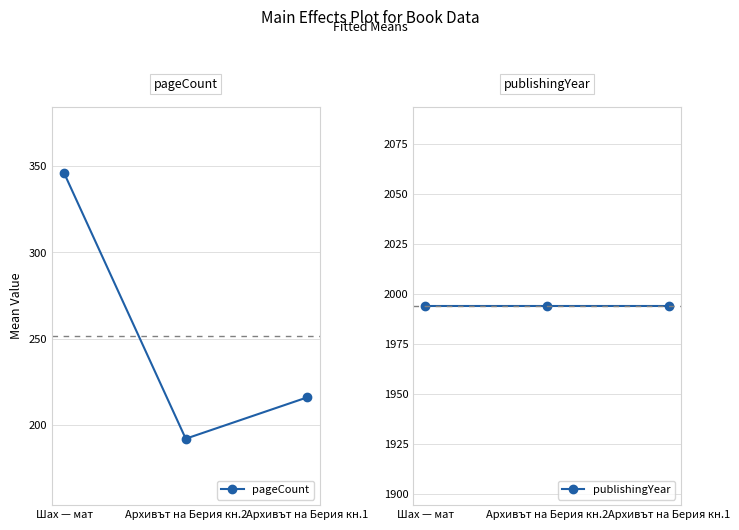

How many data points does each series have?

3